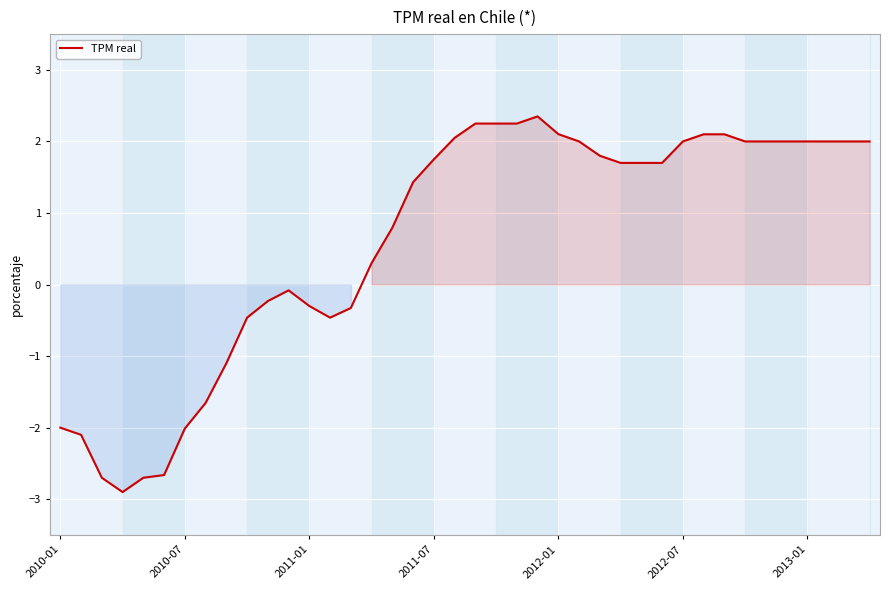

What is the minimum value shown in the chart?

-2.9